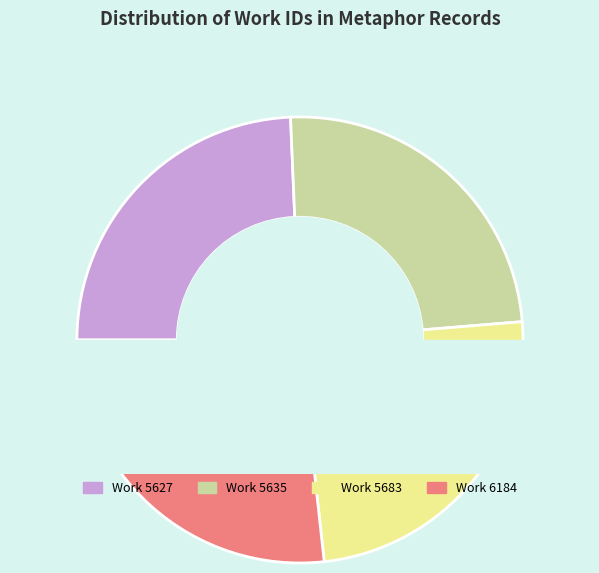

What is the change in value from Work 5635 to Work 5683?

+48